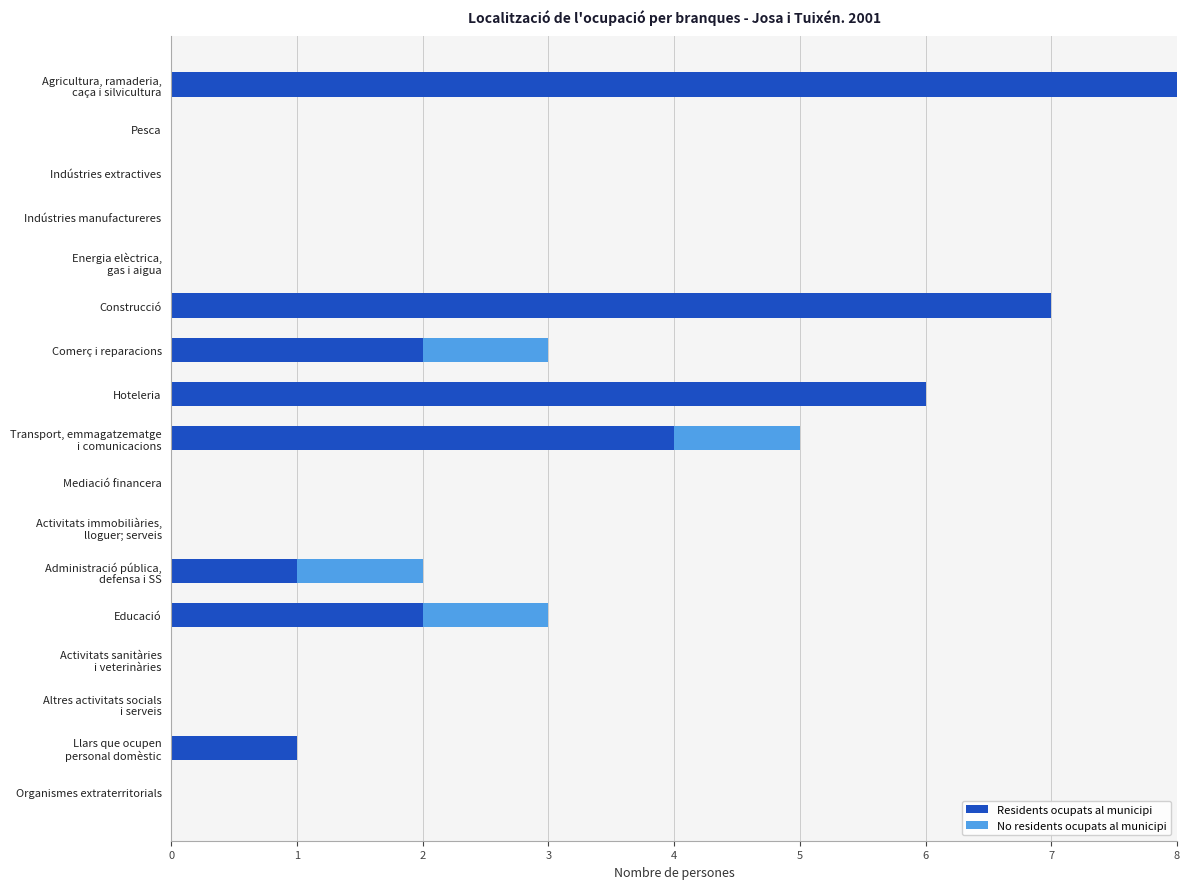

What is the maximum value for Residents ocupats al municipi?

8